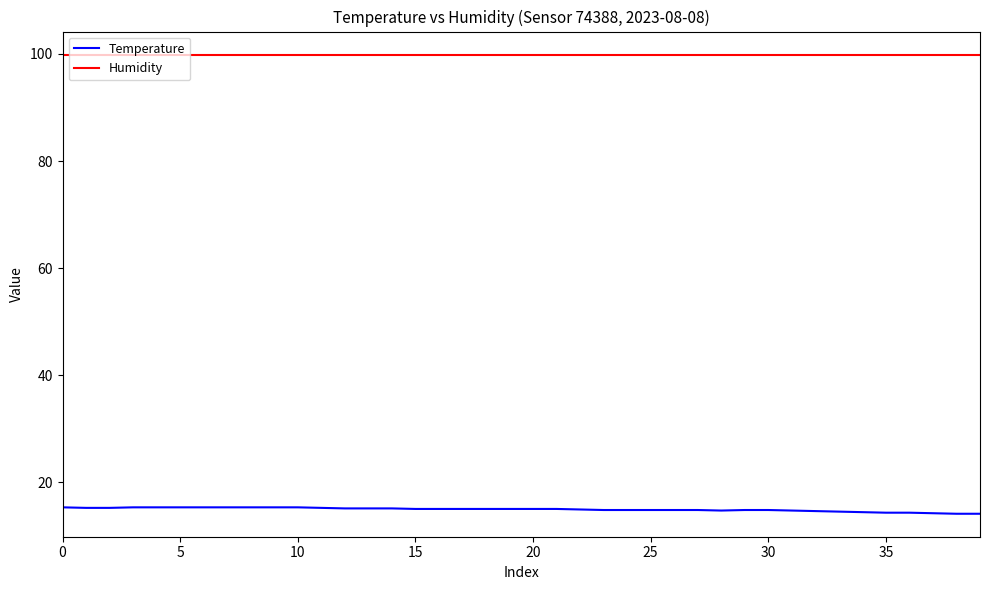

Rank the series by their average value, from lowest to highest.

Temperature, Humidity